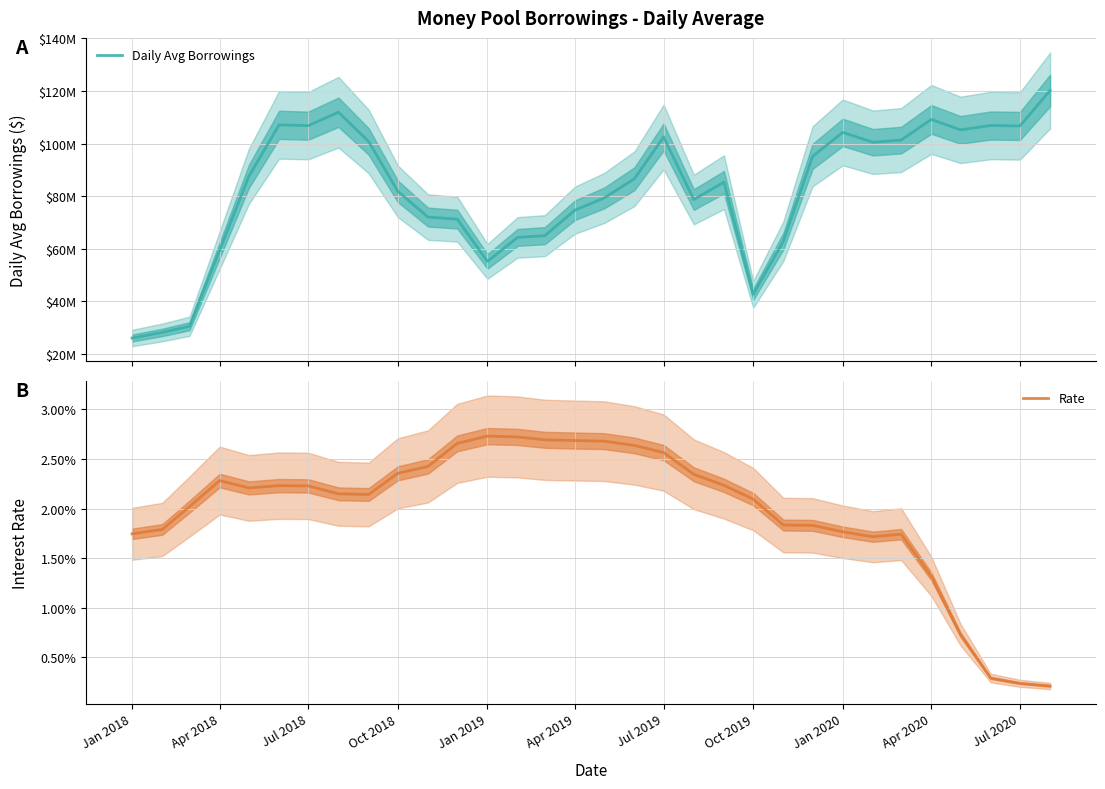

What is the sum of all Rate values?

0.6